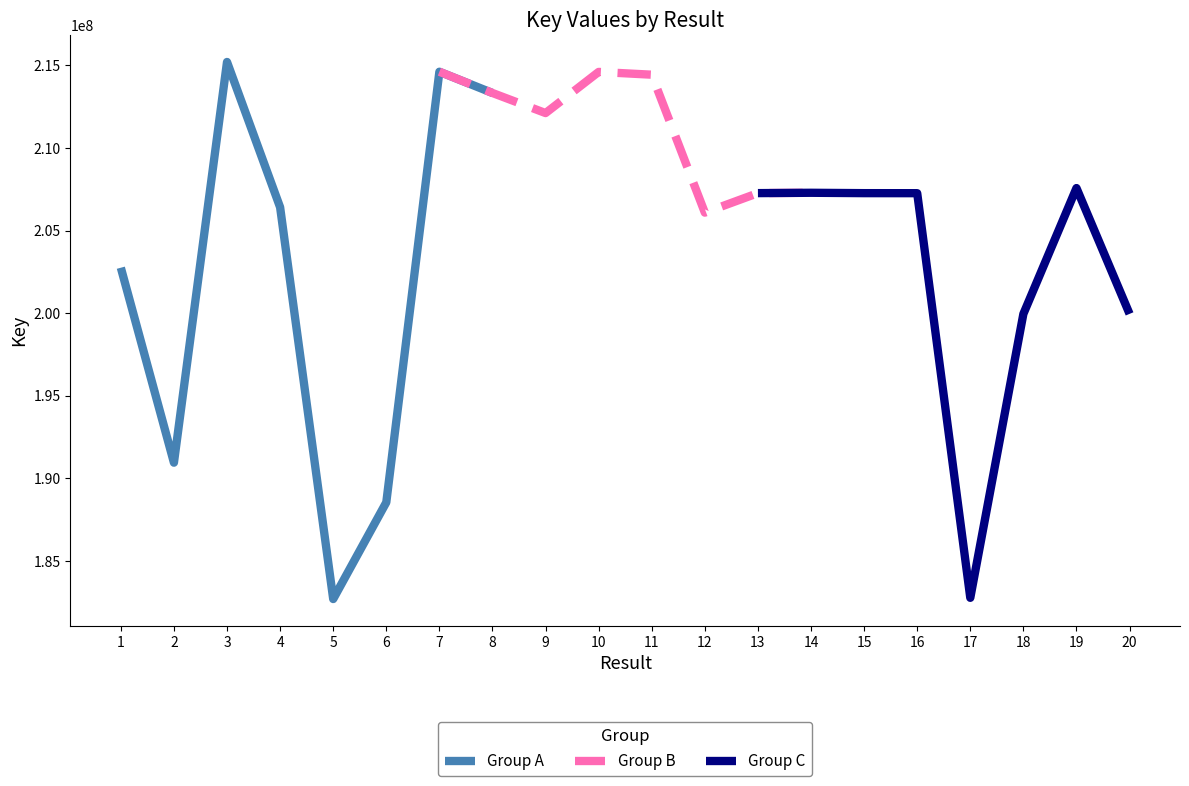

At which label is Group A closest to 198951107?

1